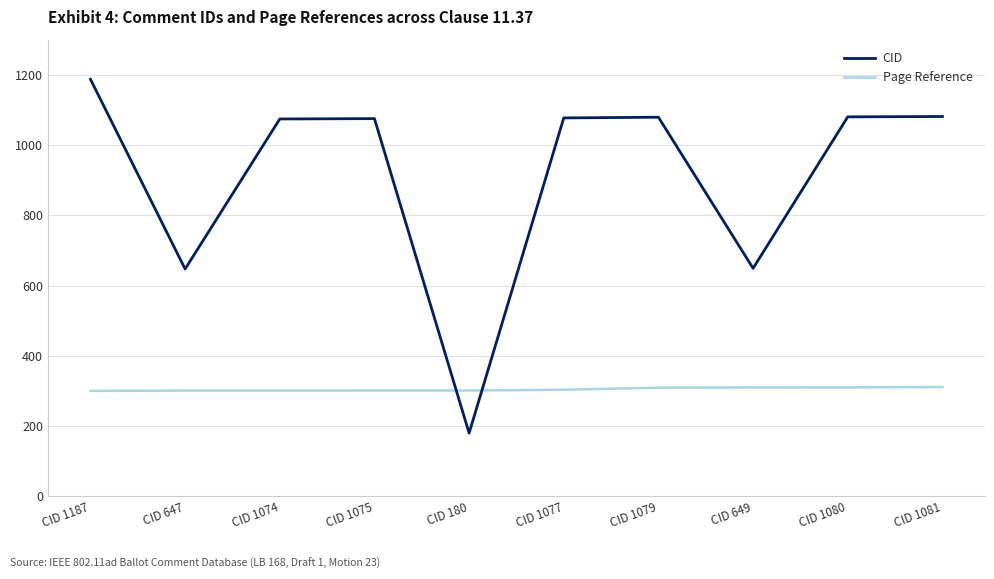

Between which two adjacent categories do CID and Page Reference first intersect?

CID 1075 and CID 180